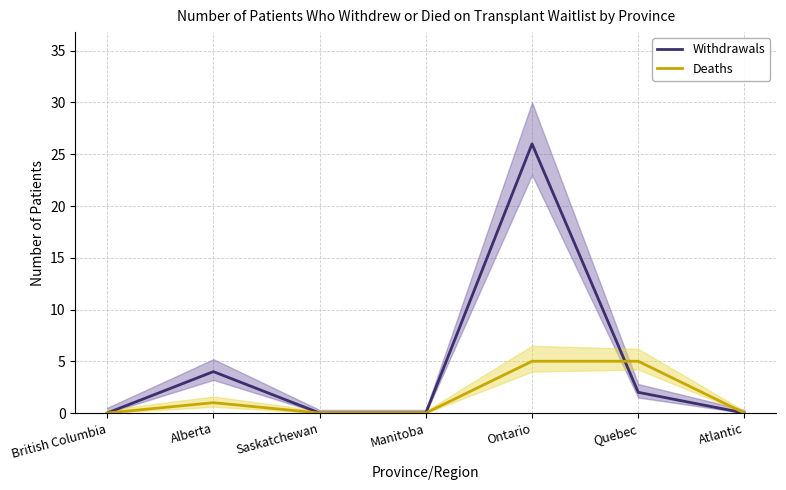

How many interior local peaks does the Deaths series have?

1